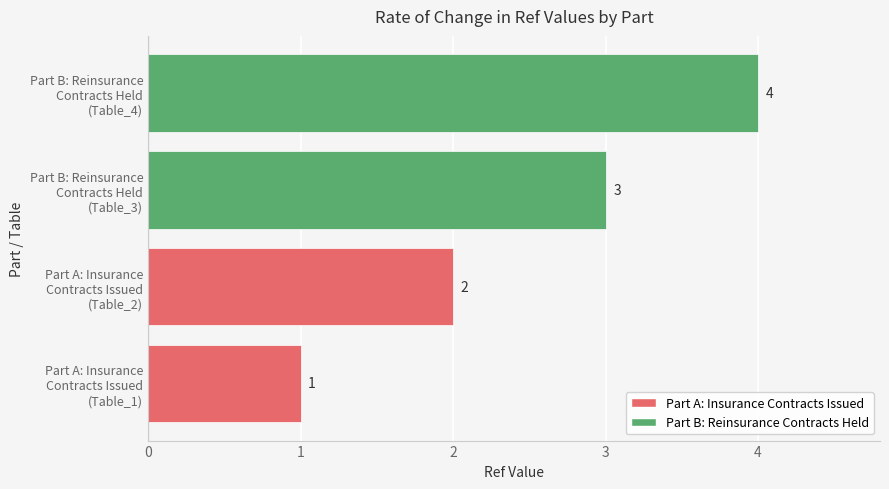

What is the maximum value shown in the chart?

4